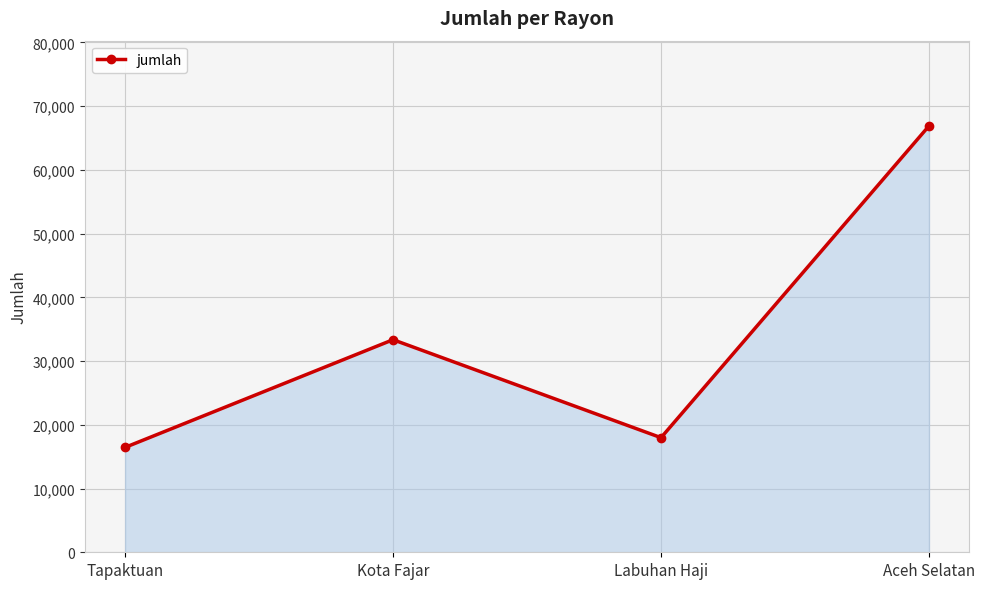

Rank the categories by value from highest to lowest.

Aceh Selatan, Kota Fajar, Labuhan Haji, Tapaktuan